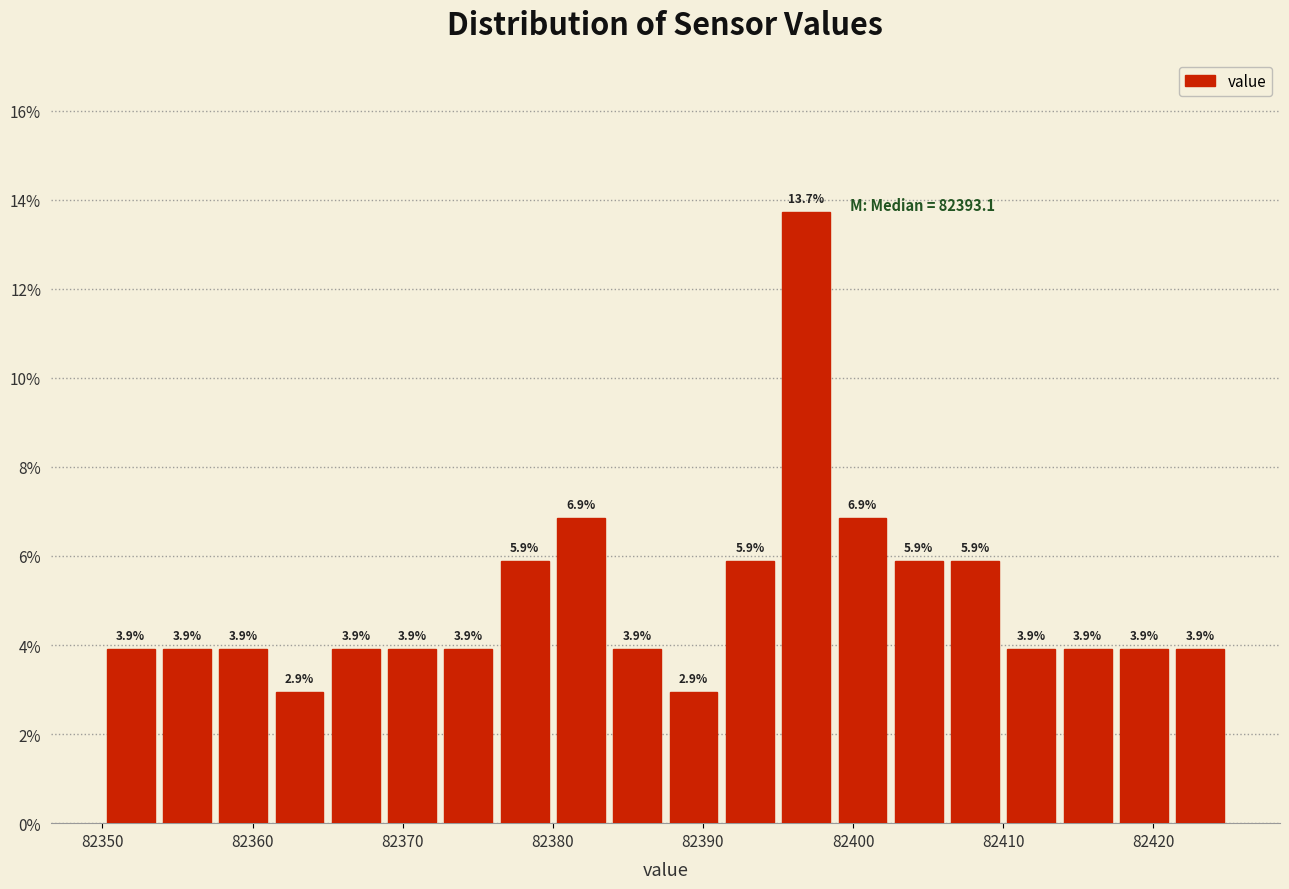

Read against the x-axis, roughly where is the centre of the tallest bar?

82397